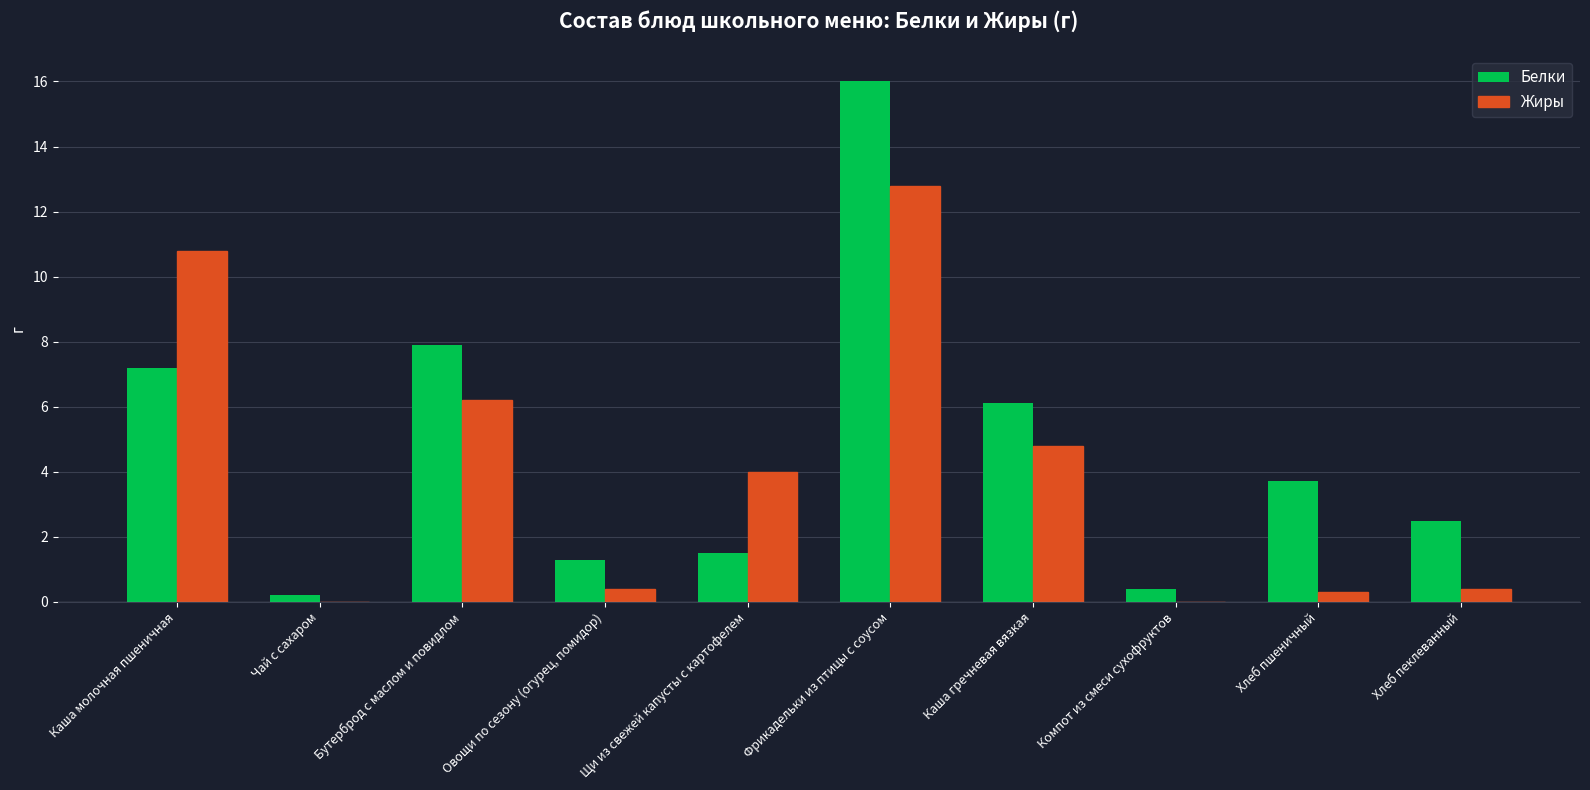

What is the difference between the Белки values at Фрикадельки из птицы с соусом and Бутерброд с маслом и повидлом?

8.1